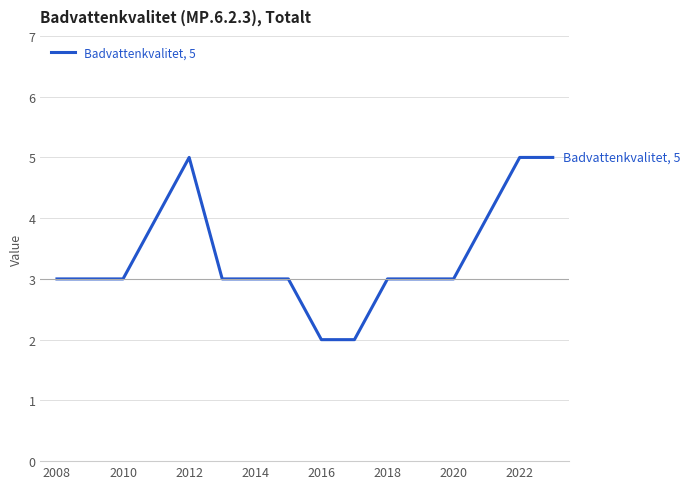

What is the greatest value displayed?

5